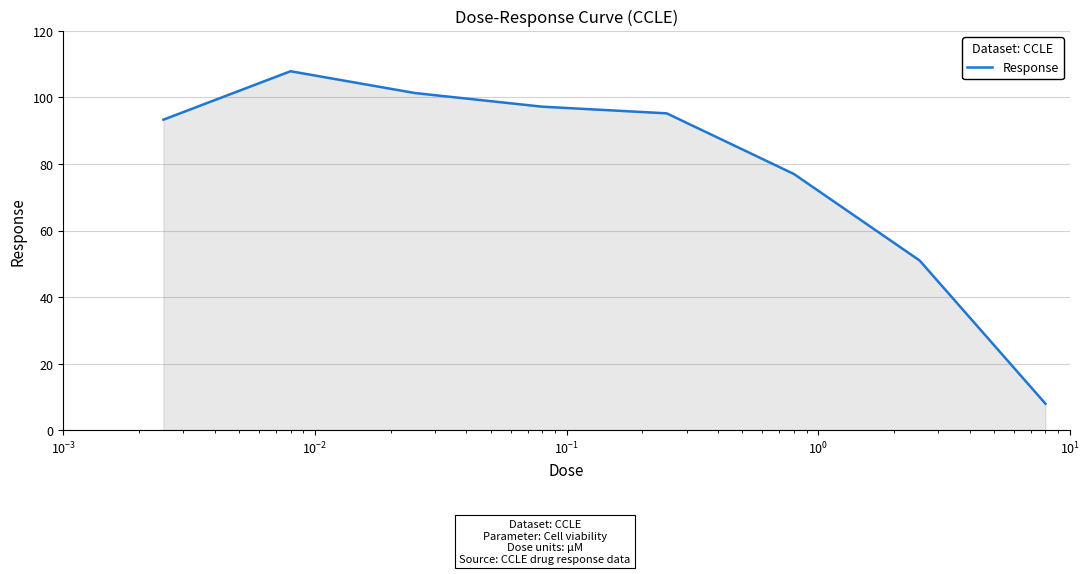

How many values are below 95?

4